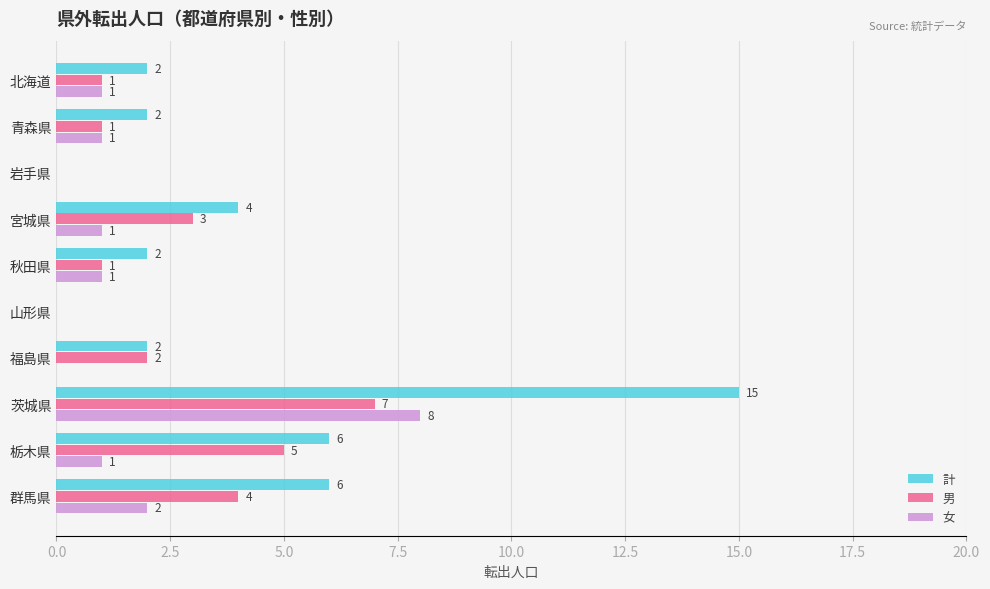

At which label does 計 reach its peak?

茨城県